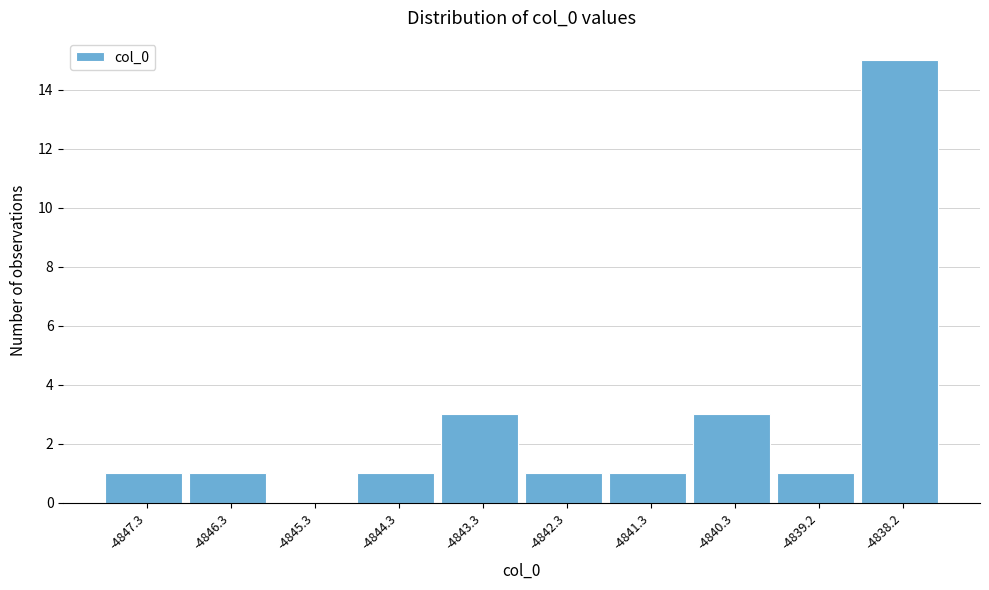

Reading right to left, transcribe all the data shown in this chart.

-4838.2=15	-4839.2=1	-4840.3=3	-4841.3=1	-4842.3=1	-4843.3=3	-4844.3=1	-4845.3=0	-4846.3=1	-4847.3=1